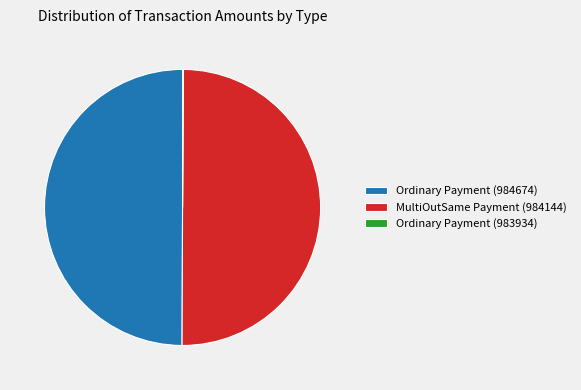

The Ordinary Payment (984674) slice represents 50% of the pie. True or false?

True